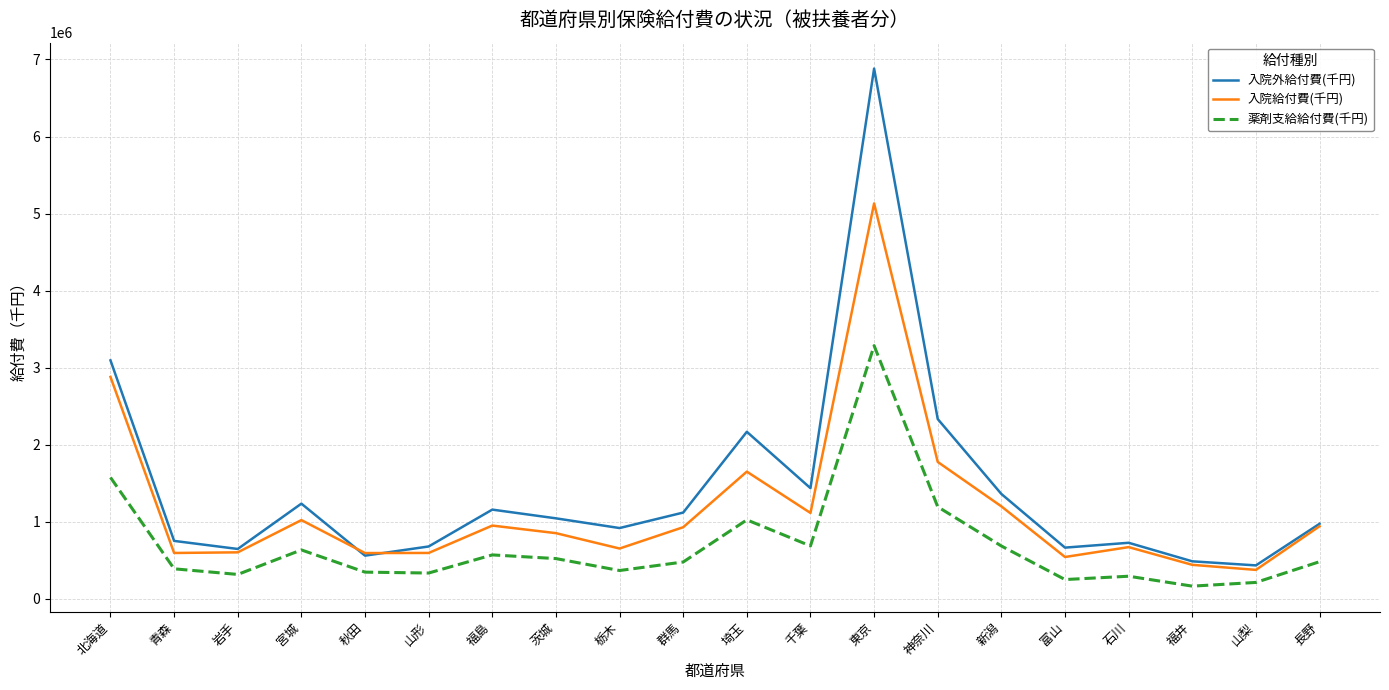

True or false: 入院外給付費(千円) and 薬剤支給給付費(千円) intersect in this chart.

False